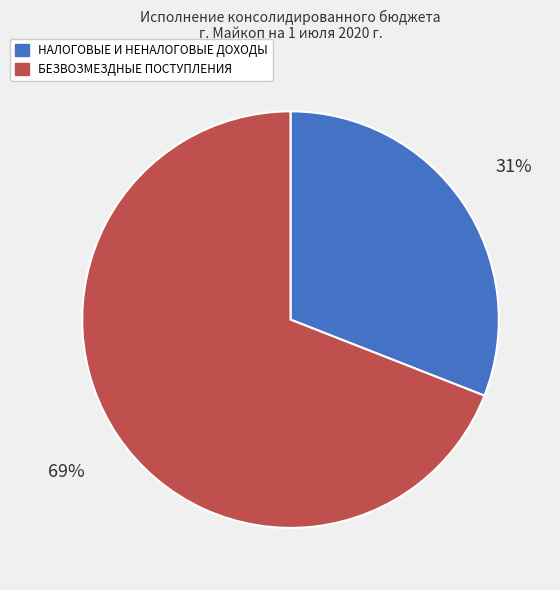

Count the number of slices in the pie.

2